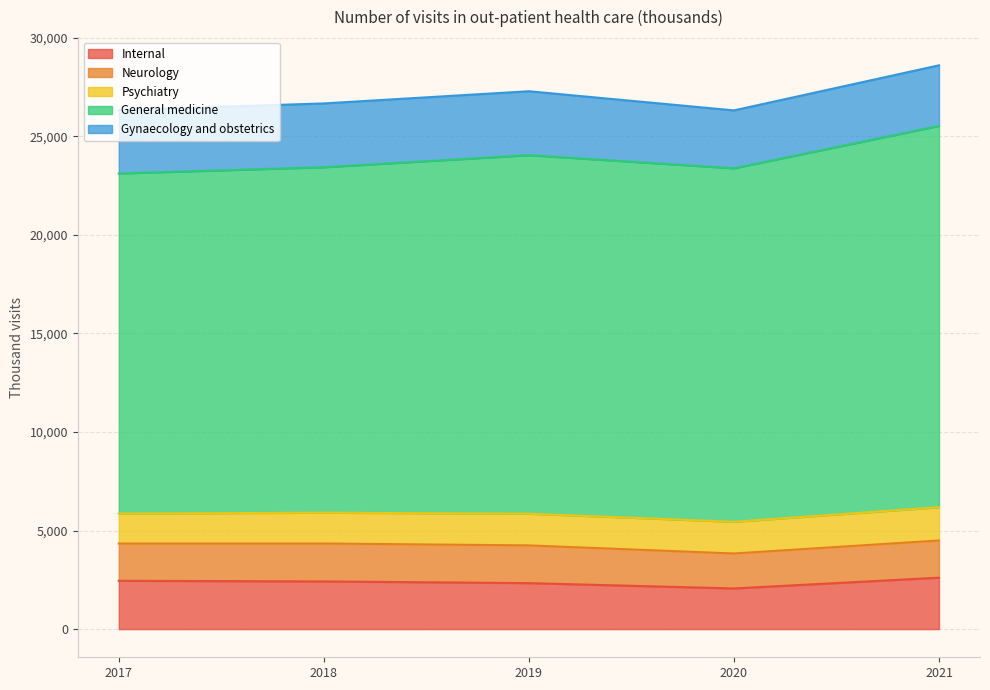

What is the total value across all series at 2021?

28600.0